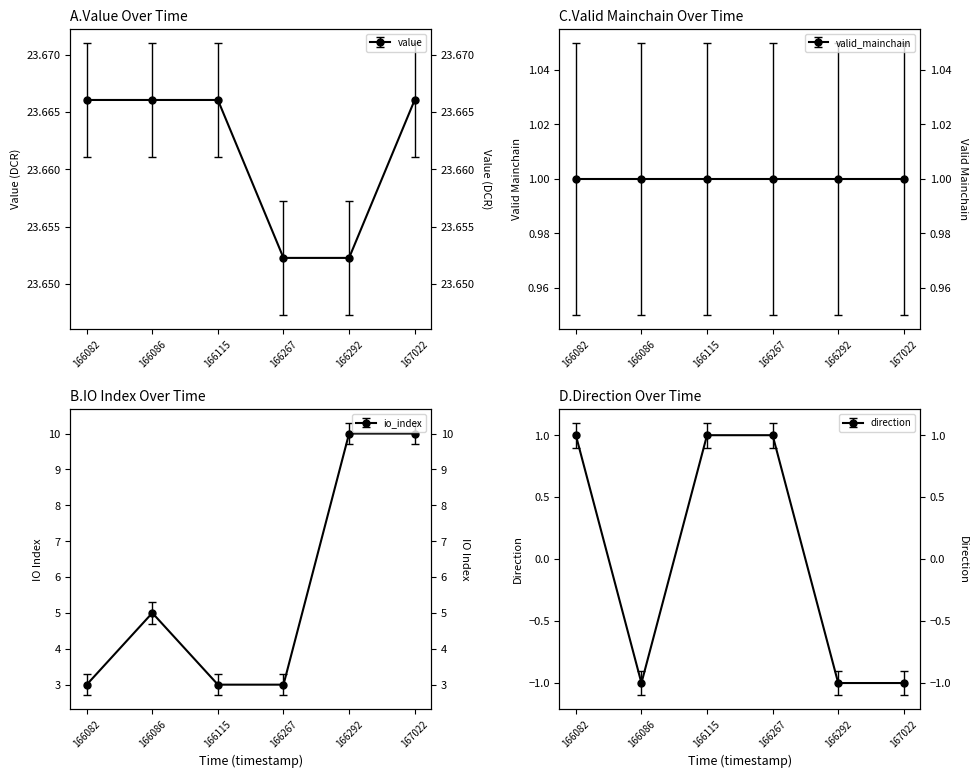

What is the average value of the io_index series?

5.7